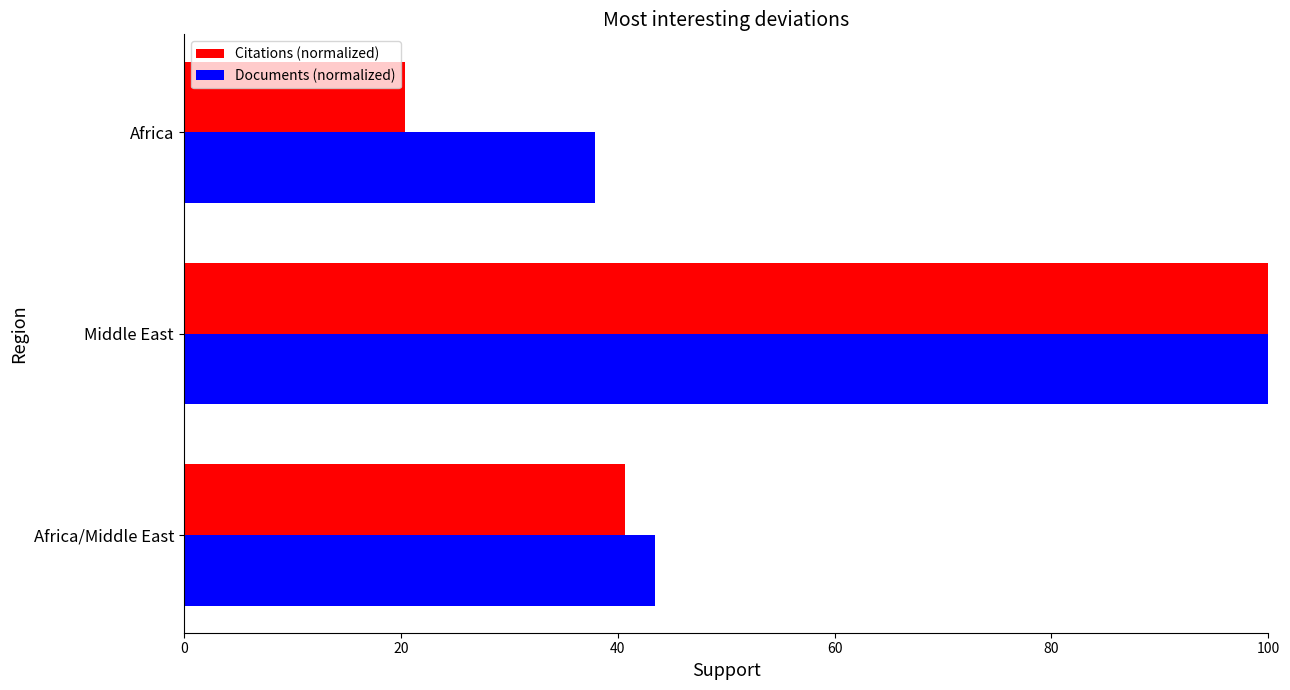

Rank the series by their average value, from lowest to highest.

Citations (normalized), Documents (normalized)